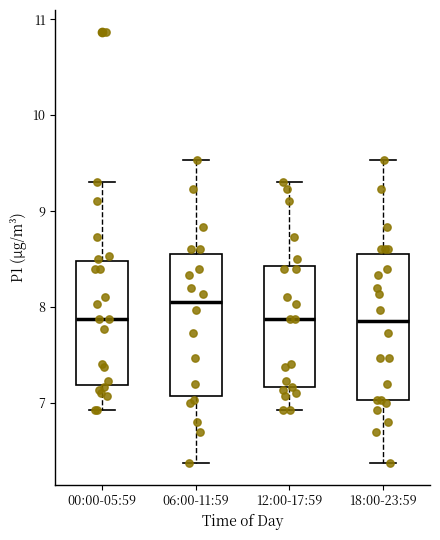

Reading left to right, read every box against the y-axis: the position of its median line, the range the box covers, and the ends of its whiskers. The values are not printed on the chart, so give them approximately, as read against the axis.

00:00-05:59: median 7.9, box 7.2 to 8.5, whiskers 6.9 to 9.3
06:00-11:59: median 8.1, box 7.1 to 8.6, whiskers 6.4 to 9.5
12:00-17:59: median 7.9, box 7.2 to 8.4, whiskers 6.9 to 9.3
18:00-23:59: median 7.9, box 7.0 to 8.6, whiskers 6.4 to 9.5